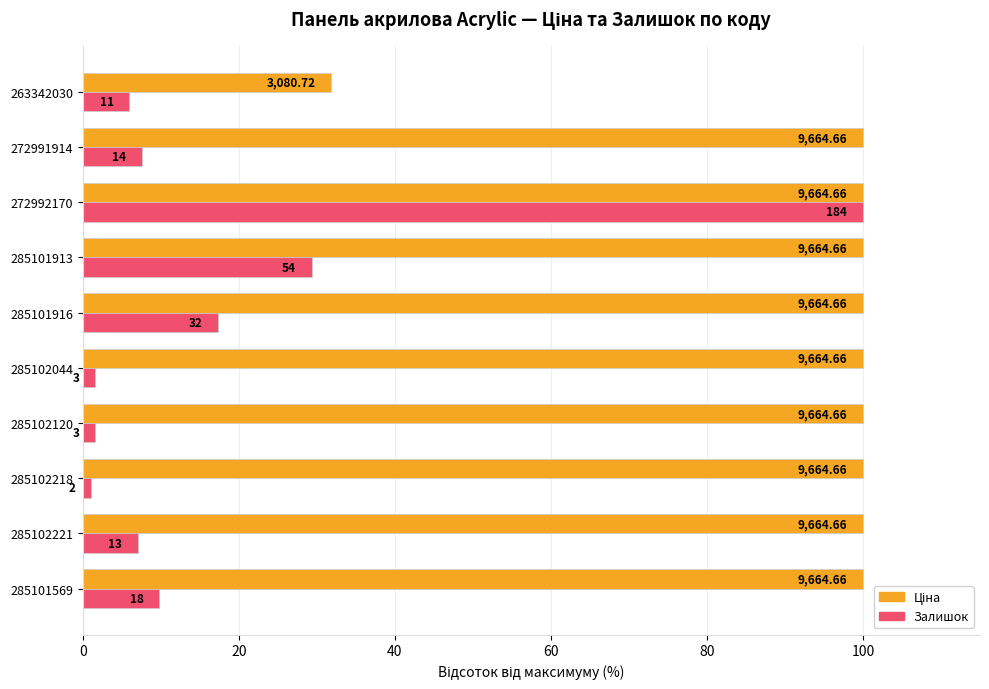

How many bars are there in each group?

2